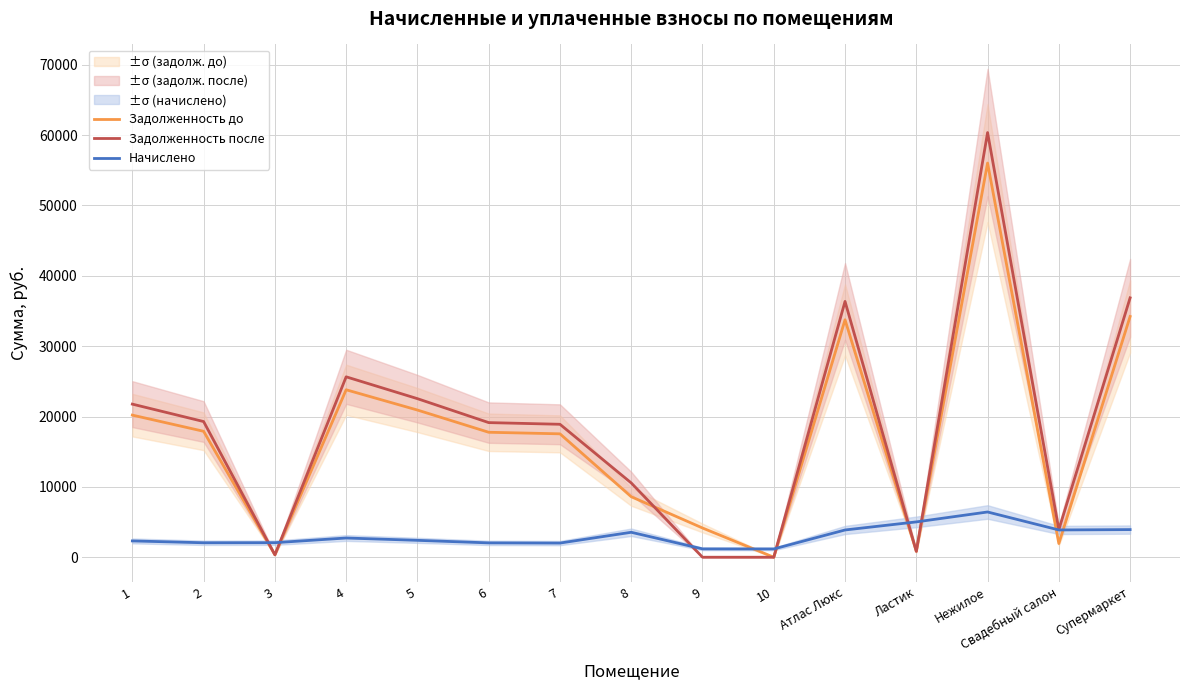

What is the label of the 10th point from the left?

10